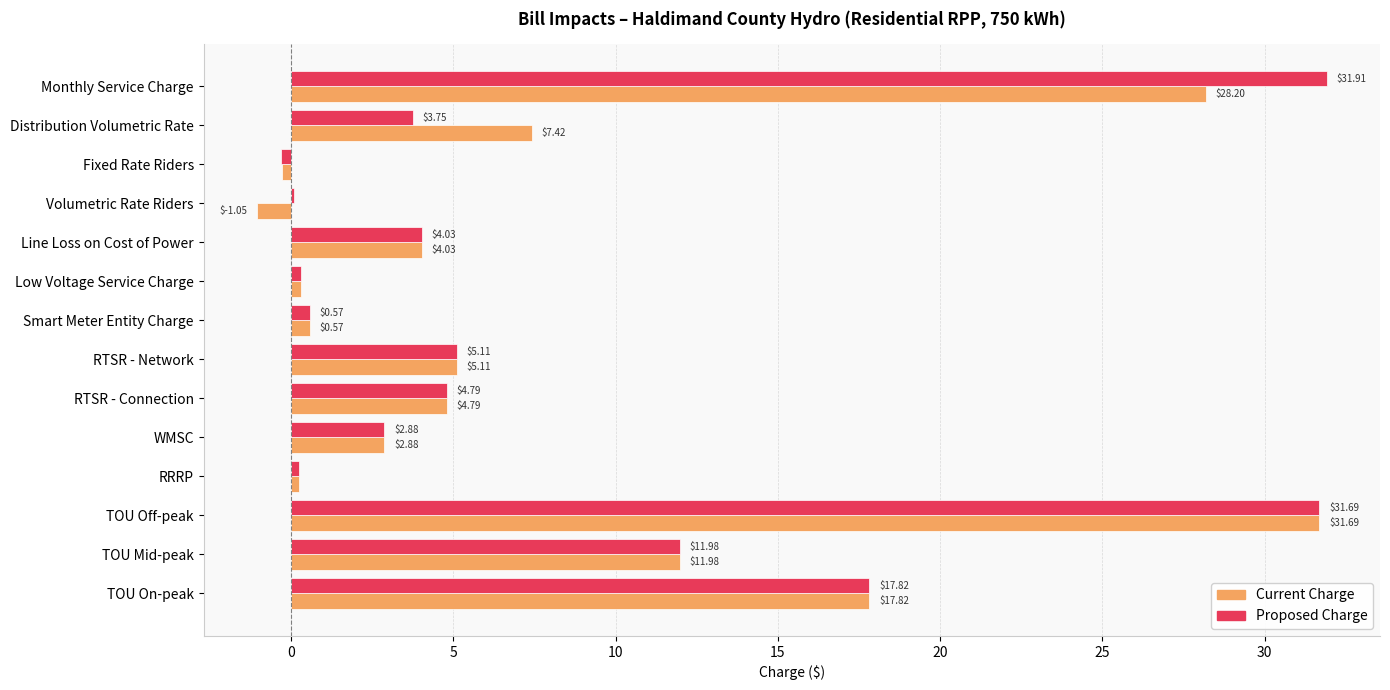

What is the sum of all Current Charge values?

113.7